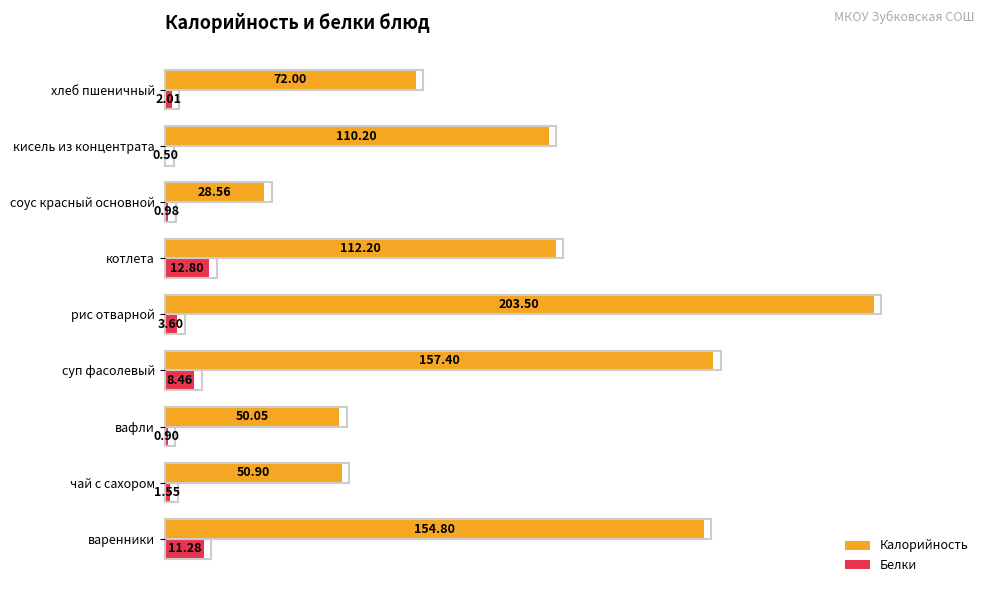

At which category is the sum across all series the highest?

рис отварной